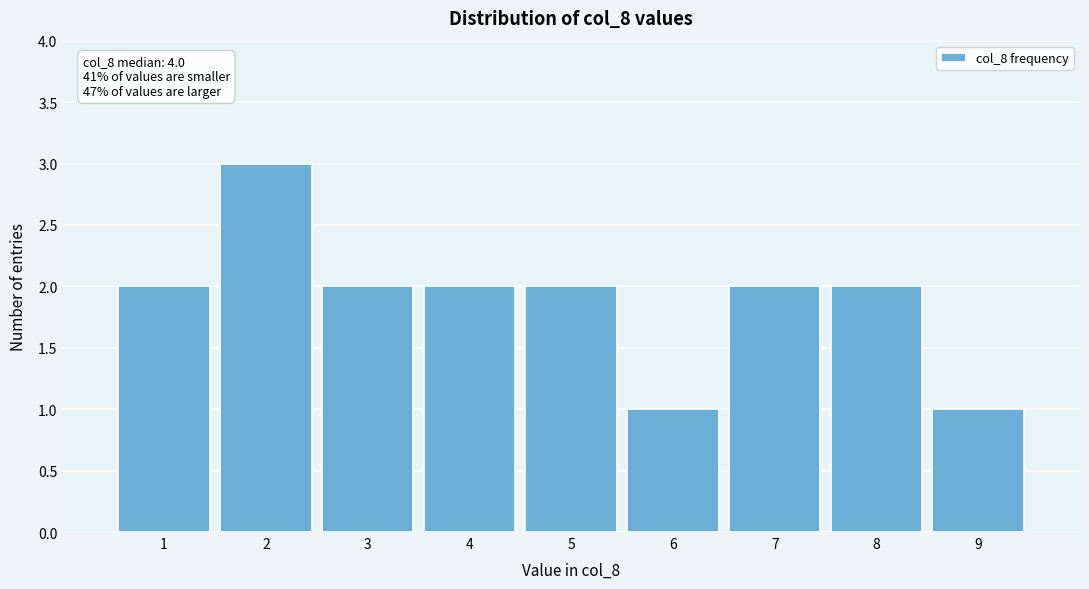

Which range on the x-axis has the tallest bar?

1.5 to 2.5